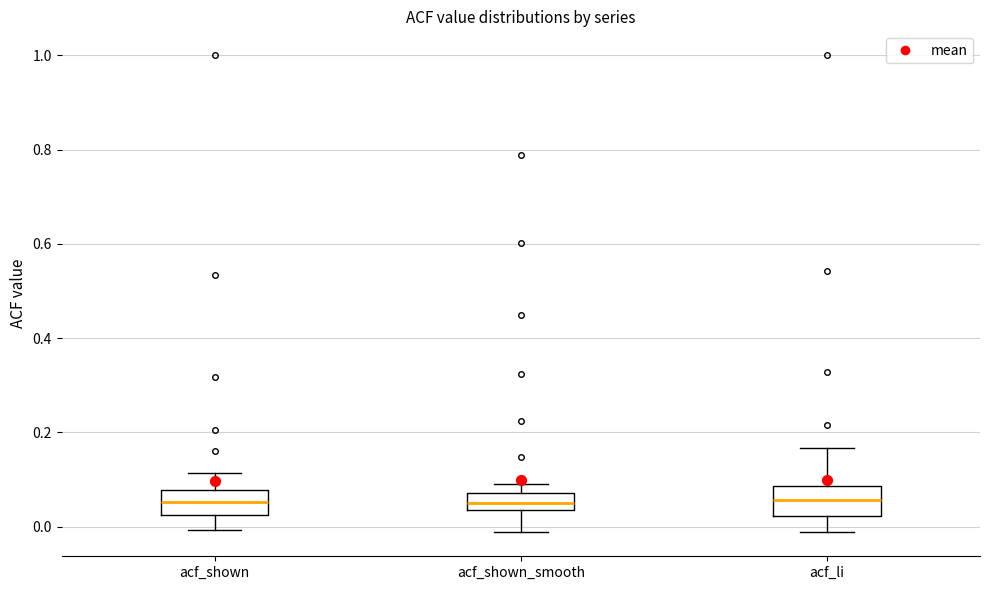

Where does the upper whisker of the box for acf_shown end on the y-axis? The values are not printed on the chart, so give them approximately, as read against the axis.

0.12